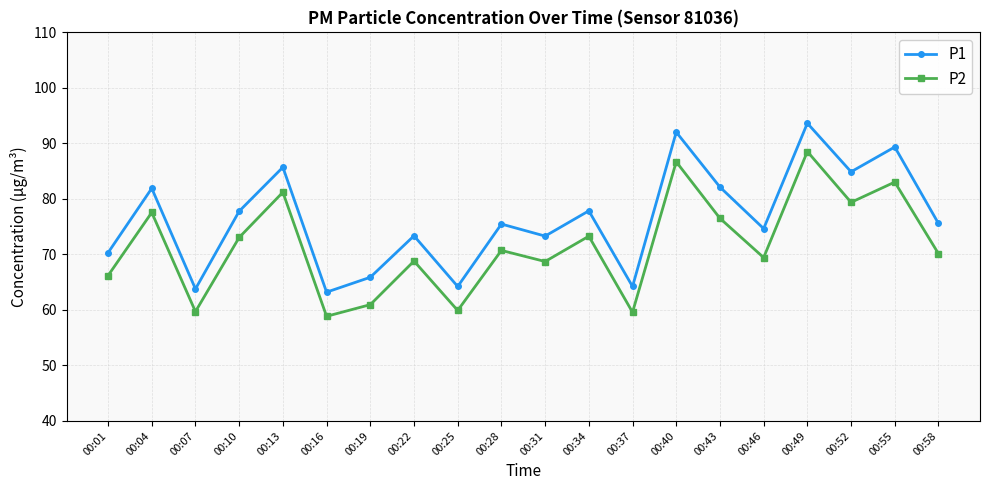

How many interior local valleys does the P2 series have?

7